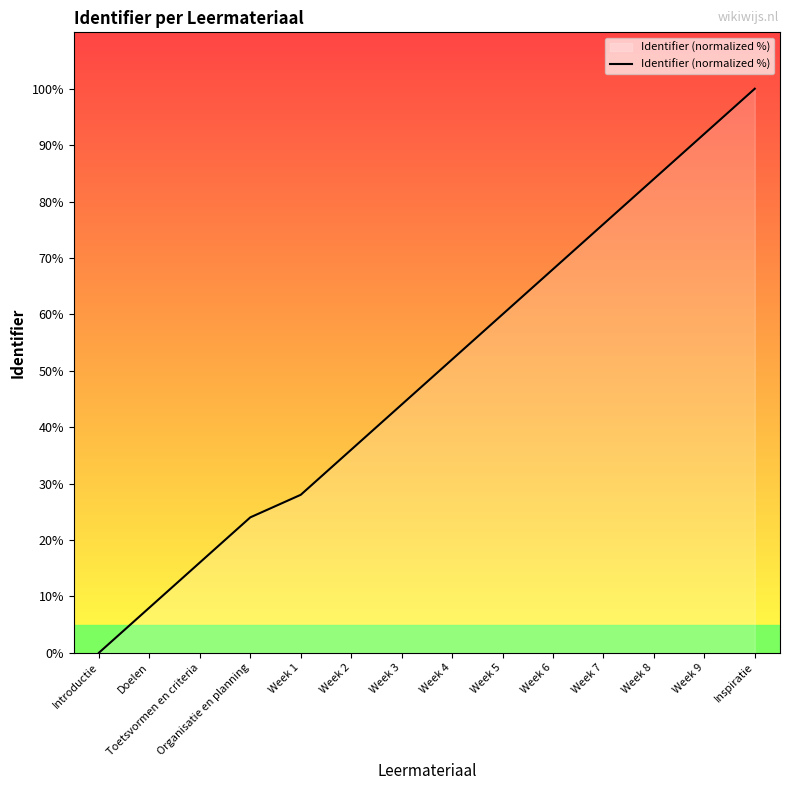

How many categories are shown in the chart?

14